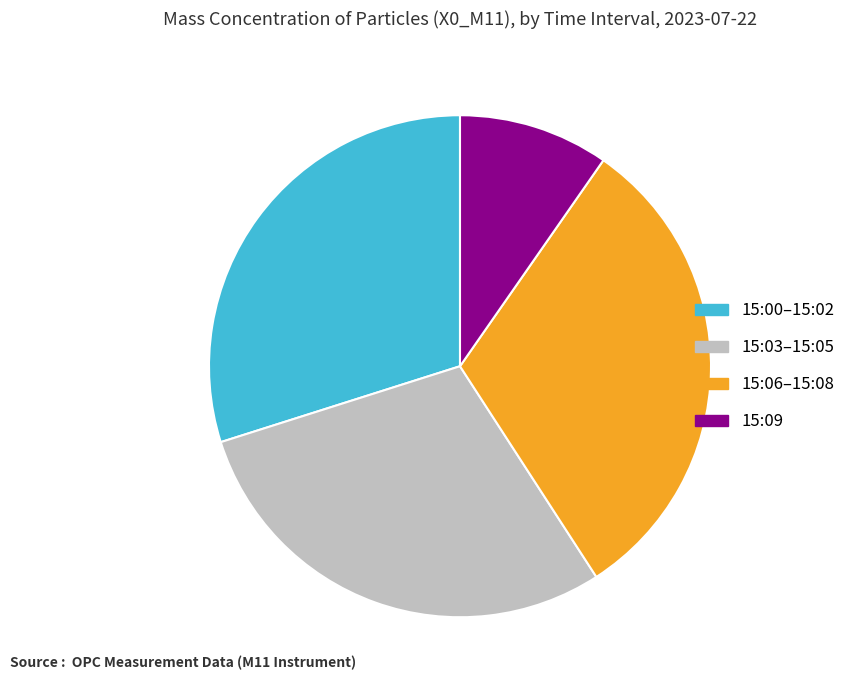

How many segments does this pie chart have?

4